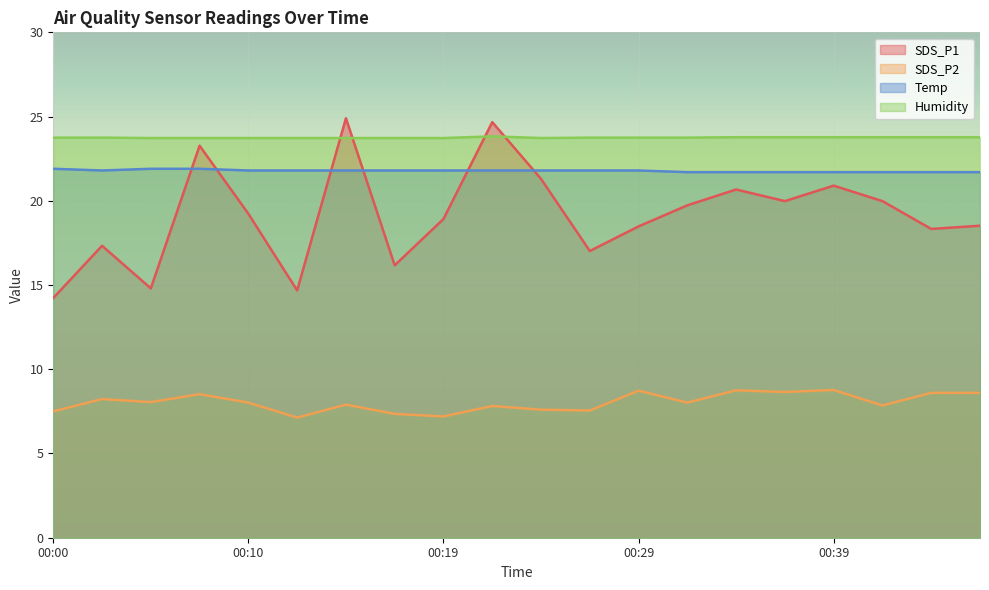

Where is the first local maximum for SDS_P1?

00:02